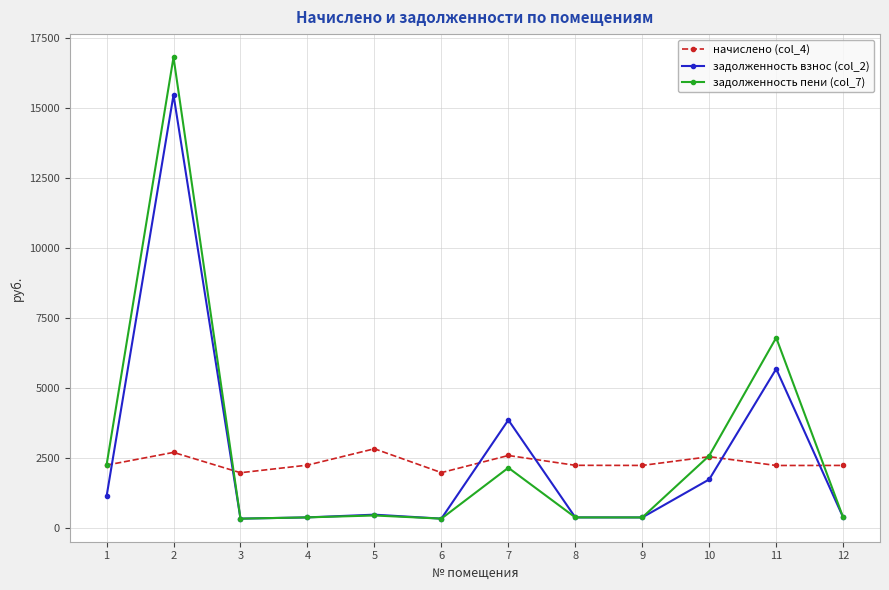

What is the value of the начислено (col_4) point at the 8th from the left?

2234.6